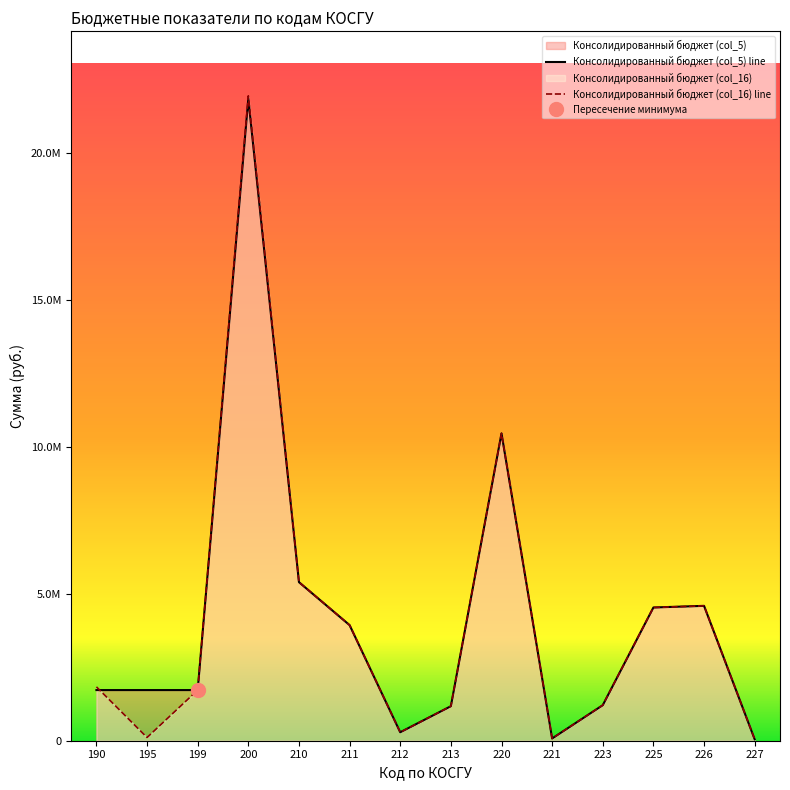

At how many categories does at least one series exceed 12555784?

1